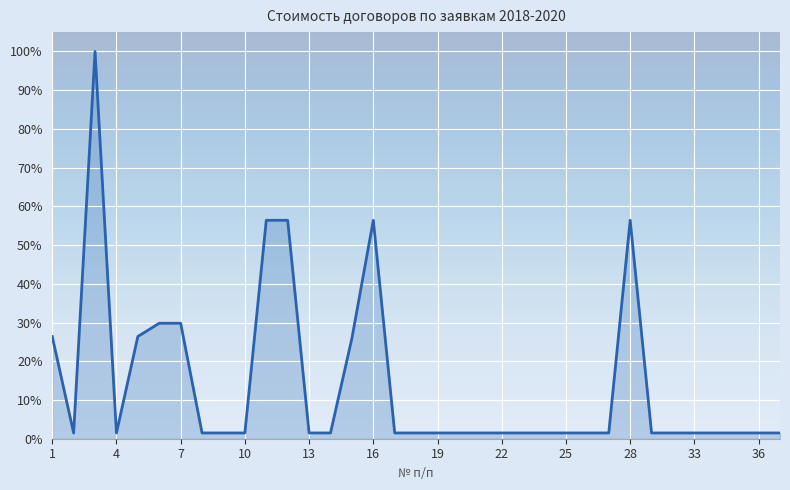

How many points are lower than both their immediate neighbors (excluding endpoints)?

2